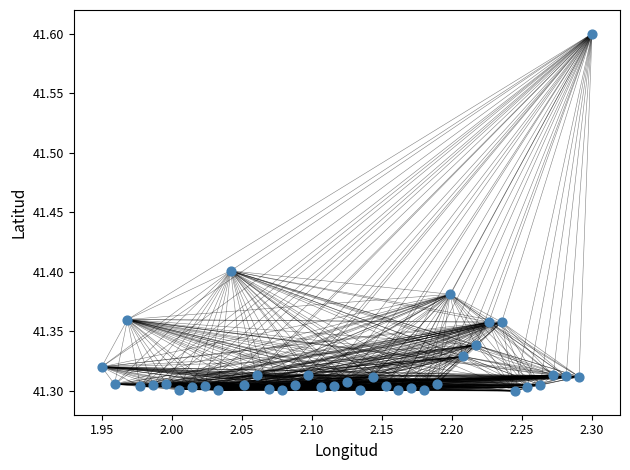

What is the range of Y values (max minus min)?

0.3